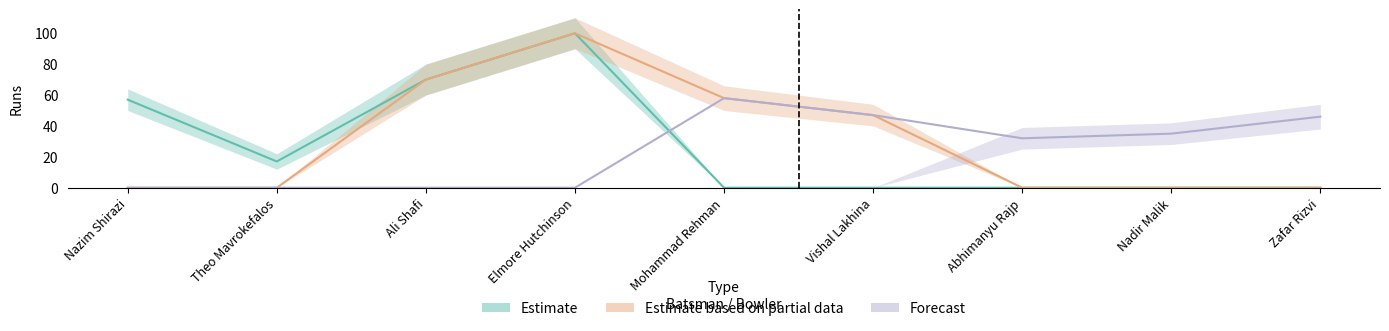

True or false: Forecast and Estimate based on partial data cross at least once.

False